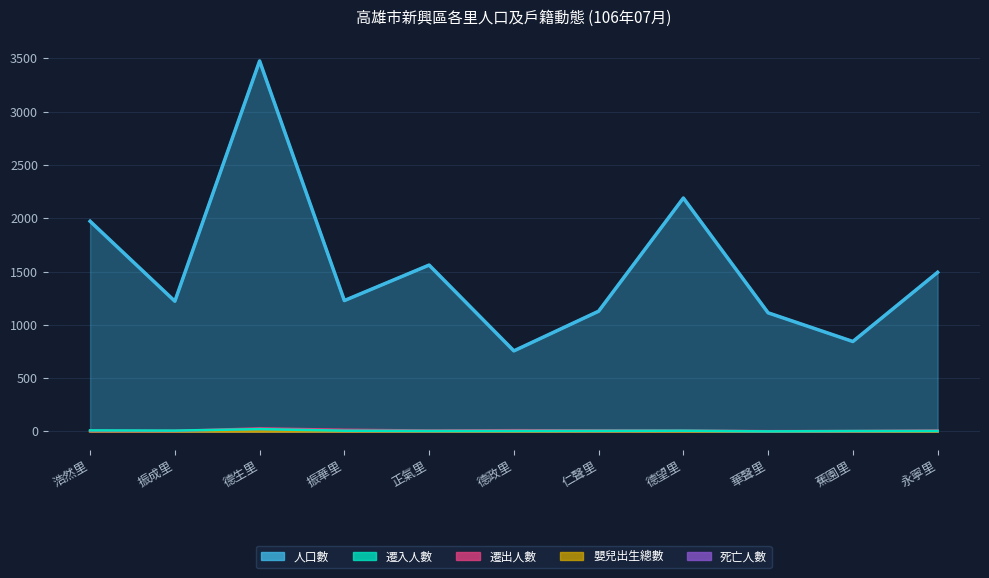

Which has a higher value, 蕉園里 or 華聲里?

華聲里